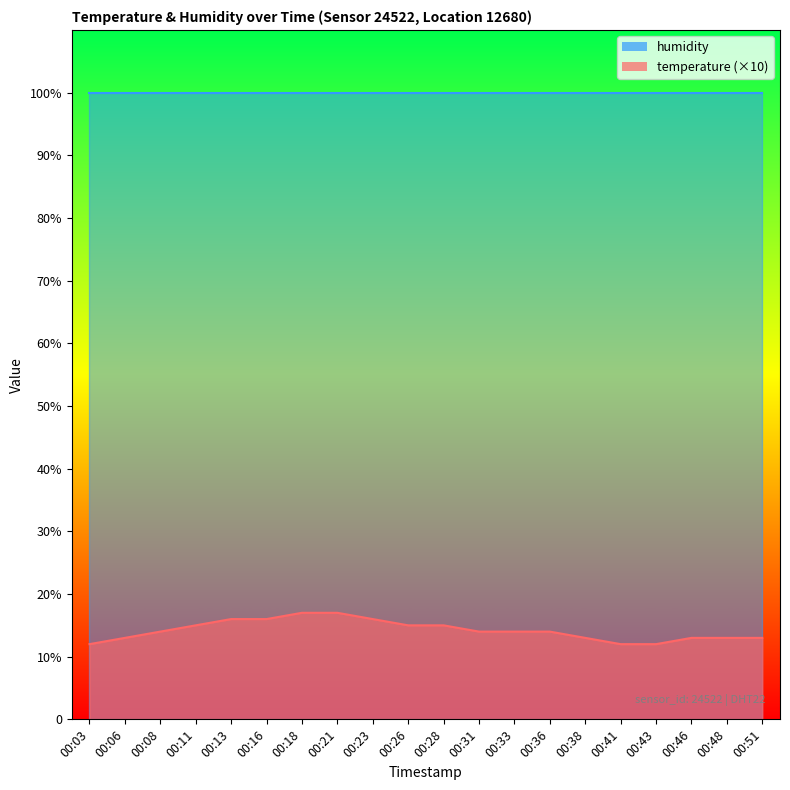

Is it true that the value at 00:51 is 13?

True